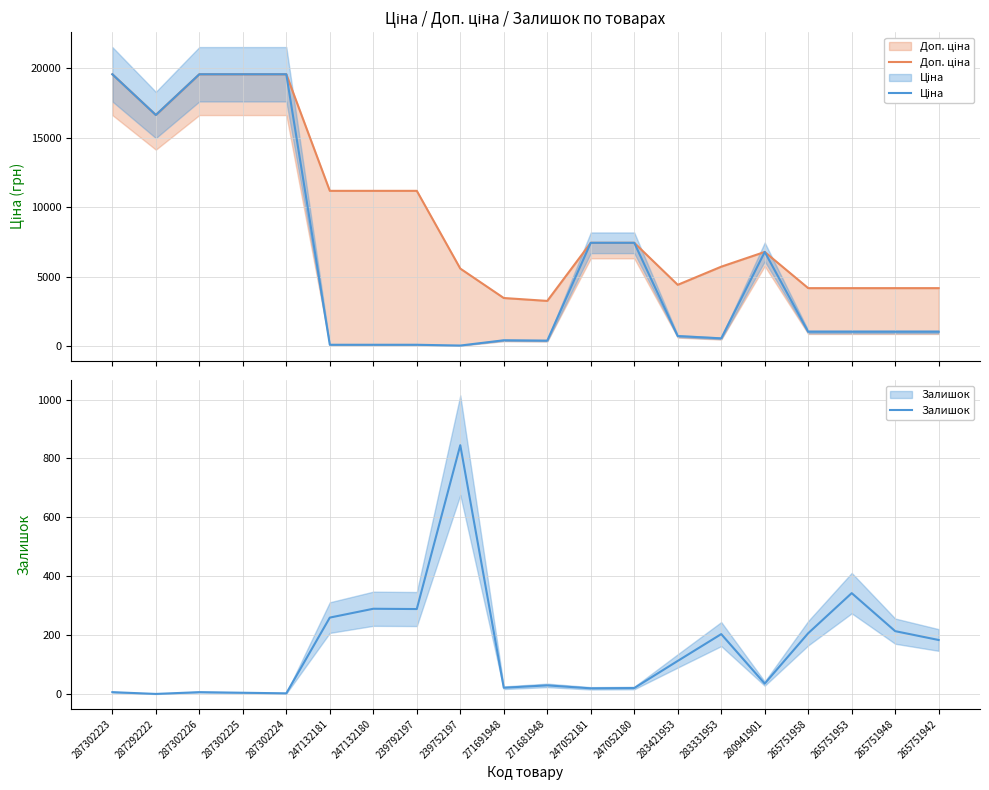

The value of Доп. ціна at 265751948 is 7144.1. True or false?

False